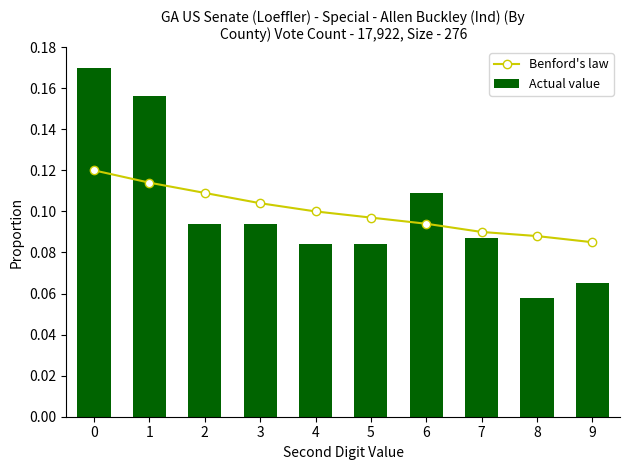

Reading left to right, what are all the values shown in this chart?

Benford's law: 0.1	0.1	0.1	0.1	0.1	0.1	0.1	0.1	0.1	0.1
Actual value: 0.2	0.2	0.1	0.1	0.1	0.1	0.1	0.1	0.1	0.1